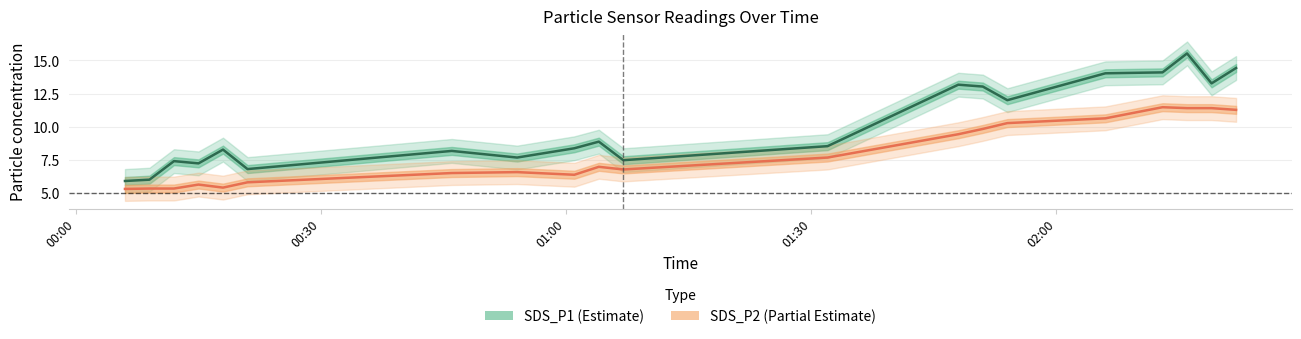

Reading left to right, transcribe all the data shown in this chart.

SDS_P1: 2021/08/12 00:06=5.9	2021/08/12 00:09=6.0	2021/08/12 00:12=7.4	2021/08/12 00:15=7.2	2021/08/12 00:18=8.3	2021/08/12 00:21=6.8	2021/08/12 00:46=8.2	2021/08/12 00:54=7.7	2021/08/12 01:01=8.4	2021/08/12 01:04=8.9	2021/08/12 01:07=7.5	2021/08/12 01:32=8.5	2021/08/12 01:48=13.2	2021/08/12 01:51=13.0	2021/08/12 01:54=12.0	2021/08/12 02:06=14.0	2021/08/12 02:13=14.1	2021/08/12 02:16=15.5	2021/08/12 02:19=13.3	2021/08/12 02:22=14.4
SDS_P1_hi: 2021/08/12 00:06=6.8	2021/08/12 00:09=6.9	2021/08/12 00:12=8.3	2021/08/12 00:15=8.1	2021/08/12 00:18=9.2	2021/08/12 00:21=7.7	2021/08/12 00:46=9.1	2021/08/12 00:54=8.6	2021/08/12 01:01=9.3	2021/08/12 01:04=9.8	2021/08/12 01:07=8.4	2021/08/12 01:32=9.4	2021/08/12 01:48=14.1	2021/08/12 01:51=13.9	2021/08/12 01:54=12.9	2021/08/12 02:06=14.9	2021/08/12 02:13=15.0	2021/08/12 02:16=16.4	2021/08/12 02:19=14.2	2021/08/12 02:22=15.3
SDS_P1_lo: 2021/08/12 00:06=5.0	2021/08/12 00:09=5.1	2021/08/12 00:12=6.5	2021/08/12 00:15=6.3	2021/08/12 00:18=7.4	2021/08/12 00:21=5.9	2021/08/12 00:46=7.3	2021/08/12 00:54=6.8	2021/08/12 01:01=7.5	2021/08/12 01:04=8.0	2021/08/12 01:07=6.6	2021/08/12 01:32=7.6	2021/08/12 01:48=12.3	2021/08/12 01:51=12.1	2021/08/12 01:54=11.1	2021/08/12 02:06=13.1	2021/08/12 02:13=13.2	2021/08/12 02:16=14.6	2021/08/12 02:19=12.4	2021/08/12 02:22=13.5
SDS_P2: 2021/08/12 00:06=5.3	2021/08/12 00:09=5.3	2021/08/12 00:12=5.3	2021/08/12 00:15=5.6	2021/08/12 00:18=5.4	2021/08/12 00:21=5.8	2021/08/12 00:46=6.5	2021/08/12 00:54=6.6	2021/08/12 01:01=6.4	2021/08/12 01:04=7.0	2021/08/12 01:07=6.8	2021/08/12 01:32=7.7	2021/08/12 01:48=9.4	2021/08/12 01:51=9.8	2021/08/12 01:54=10.3	2021/08/12 02:06=10.6	2021/08/12 02:13=11.5	2021/08/12 02:16=11.4	2021/08/12 02:19=11.4	2021/08/12 02:22=11.3
SDS_P2_hi: 2021/08/12 00:06=6.2	2021/08/12 00:09=6.2	2021/08/12 00:12=6.2	2021/08/12 00:15=6.5	2021/08/12 00:18=6.3	2021/08/12 00:21=6.7	2021/08/12 00:46=7.4	2021/08/12 00:54=7.5	2021/08/12 01:01=7.3	2021/08/12 01:04=7.9	2021/08/12 01:07=7.7	2021/08/12 01:32=8.6	2021/08/12 01:48=10.3	2021/08/12 01:51=10.7	2021/08/12 01:54=11.2	2021/08/12 02:06=11.5	2021/08/12 02:13=12.4	2021/08/12 02:16=12.3	2021/08/12 02:19=12.3	2021/08/12 02:22=12.2
SDS_P2_lo: 2021/08/12 00:06=4.4	2021/08/12 00:09=4.4	2021/08/12 00:12=4.4	2021/08/12 00:15=4.7	2021/08/12 00:18=4.5	2021/08/12 00:21=4.9	2021/08/12 00:46=5.6	2021/08/12 00:54=5.7	2021/08/12 01:01=5.5	2021/08/12 01:04=6.1	2021/08/12 01:07=5.9	2021/08/12 01:32=6.8	2021/08/12 01:48=8.5	2021/08/12 01:51=8.9	2021/08/12 01:54=9.4	2021/08/12 02:06=9.7	2021/08/12 02:13=10.6	2021/08/12 02:16=10.5	2021/08/12 02:19=10.5	2021/08/12 02:22=10.4